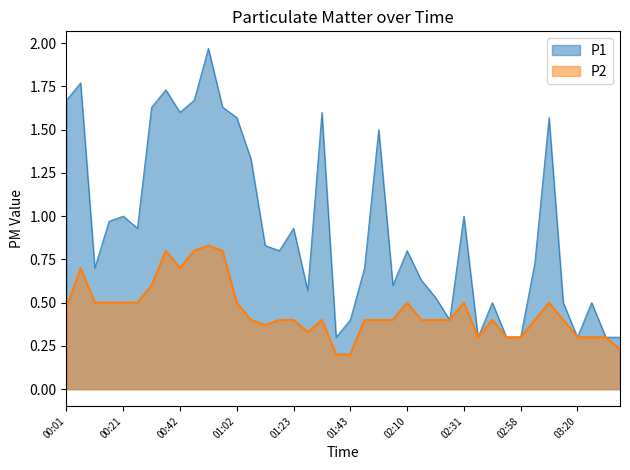

Read the P1 value at 01:54.

0.7